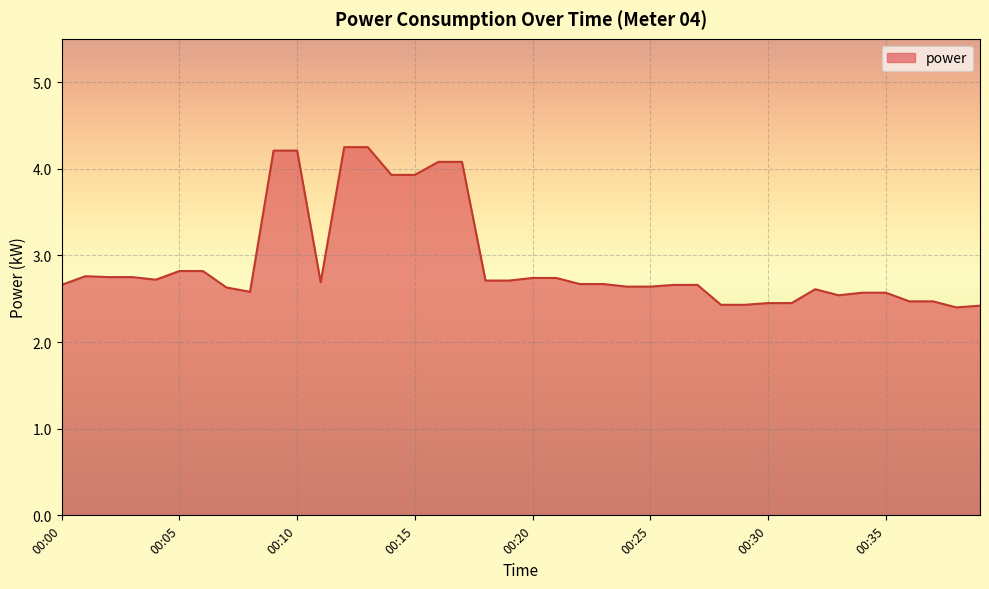

What is the smallest value displayed?

2.4